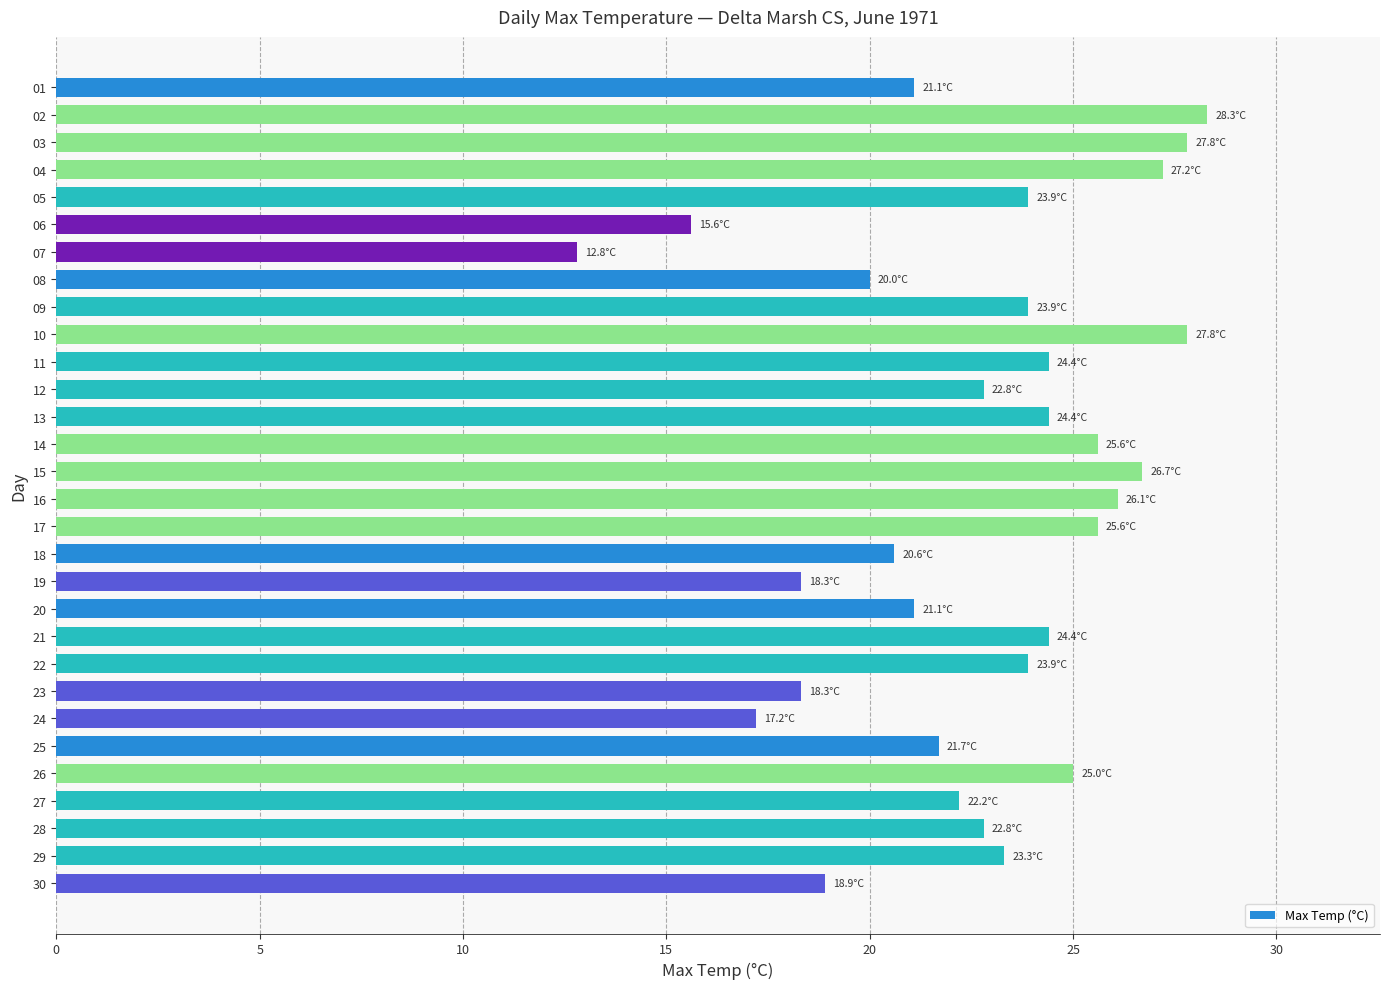

Count the number of data series in this chart.

1